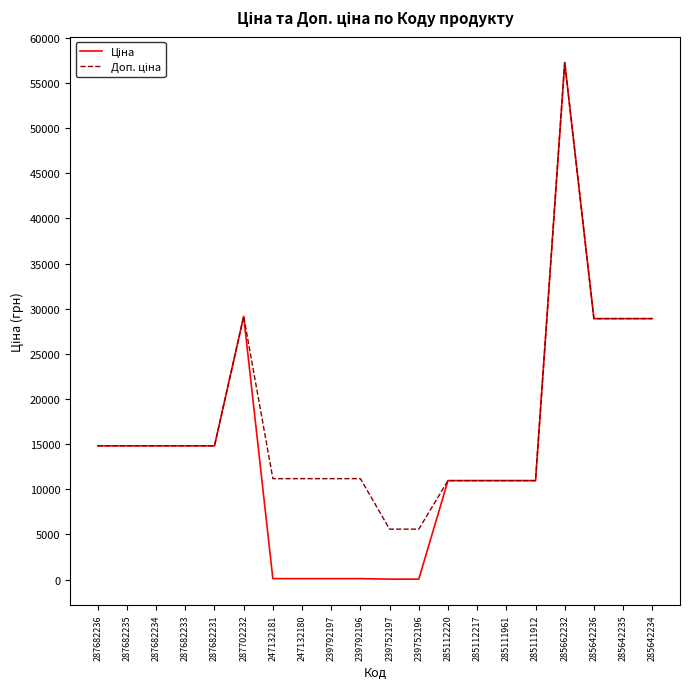

Which category has the highest value across all series?

285662232